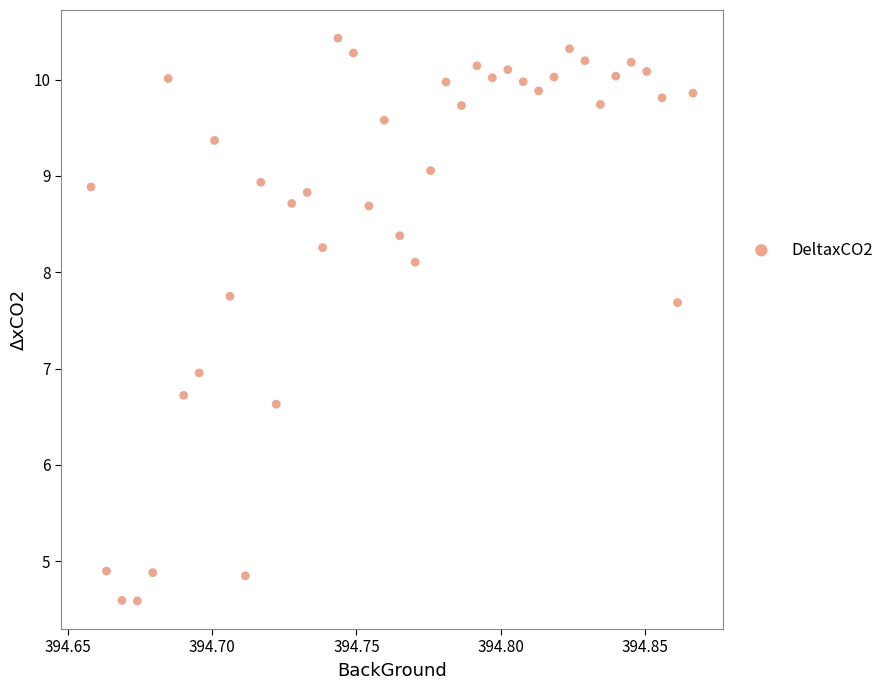

What is the range of Y values (max minus min)?

5.8